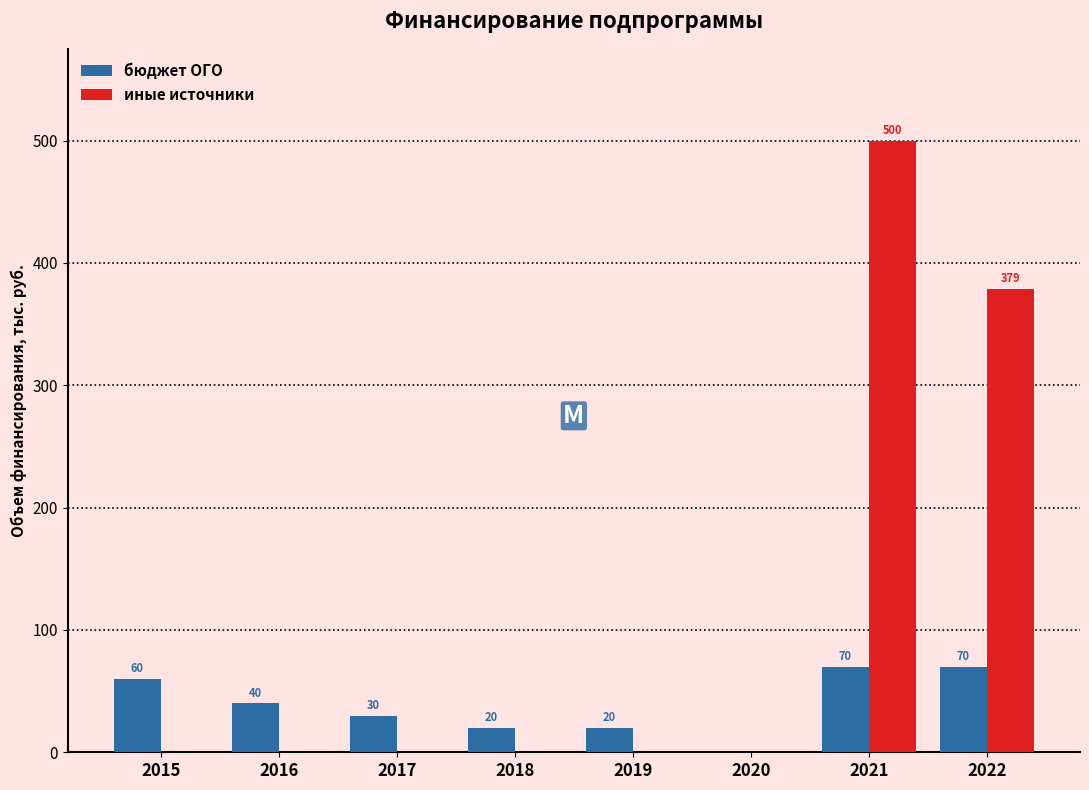

What is the sum of the бюджет ОГО values at 2019 and 2015?

80.0